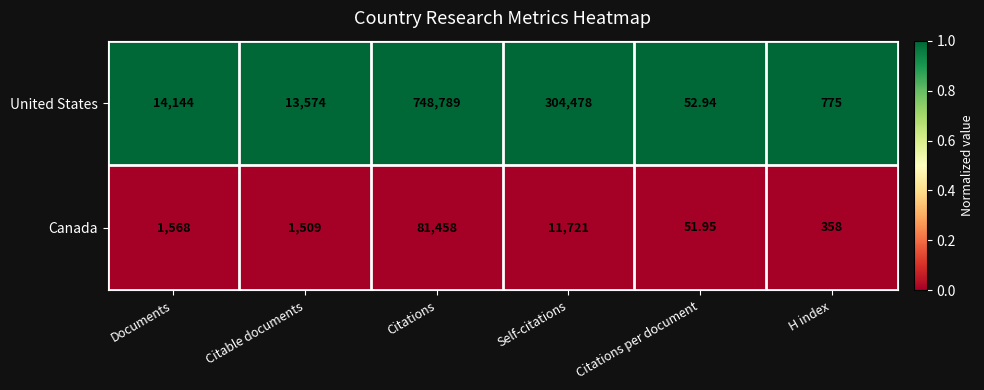

Between Citations and Citations per document, which series saw the biggest shift?

United States